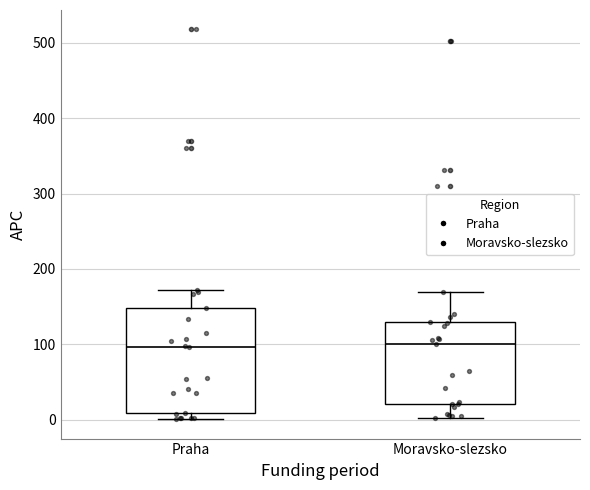

Where is the lower edge of the box for Praha on the y-axis? The values are not printed on the chart, so give them approximately, as read against the axis.

10